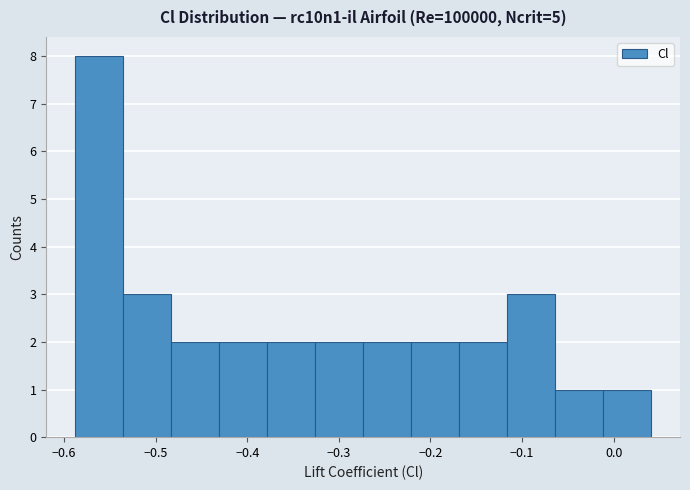

Reading left to right, transcribe this chart: for each bar, give the range it covers on the x-axis and its height. Neither the bar edges nor the heights are printed on the chart, so give them approximately, as read against the axes.

-0.59 to -0.54: 8
-0.54 to -0.48: 3
-0.48 to -0.43: 2
-0.43 to -0.38: 2
-0.38 to -0.33: 2
-0.33 to -0.27: 2
-0.27 to -0.22: 2
-0.22 to -0.17: 2
-0.17 to -0.12: 2
-0.12 to -0.06: 3
-0.06 to -0.01: 1
-0.01 to 0.04: 1